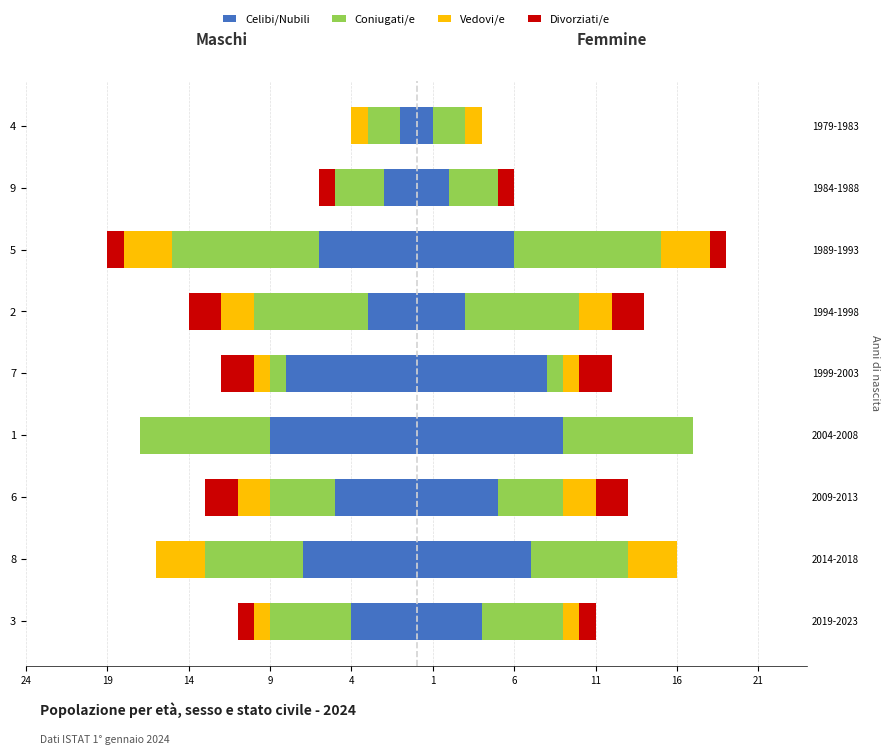

What is the average value of the Divorziati/e series?

-1